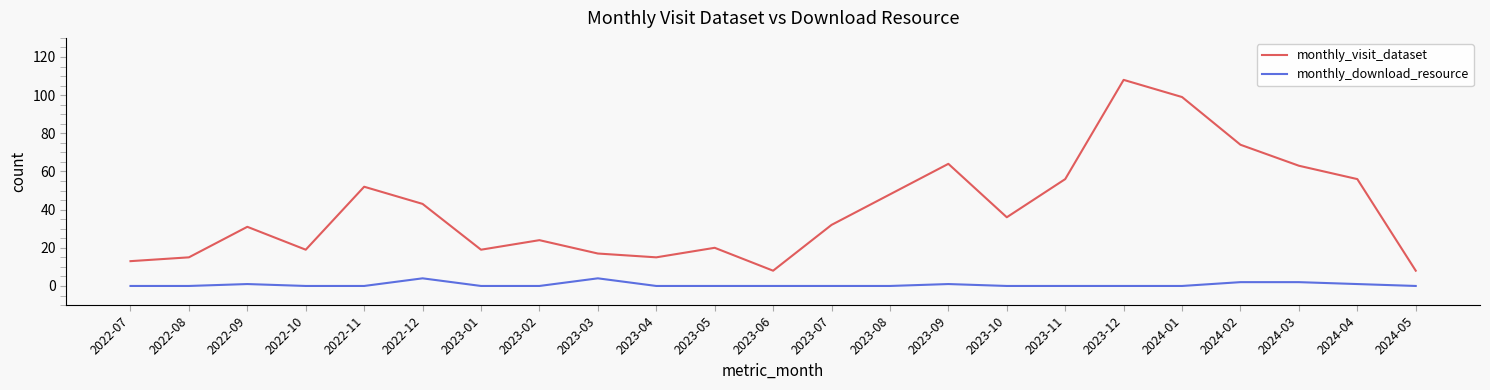

What position from the right is 2023-08?

10